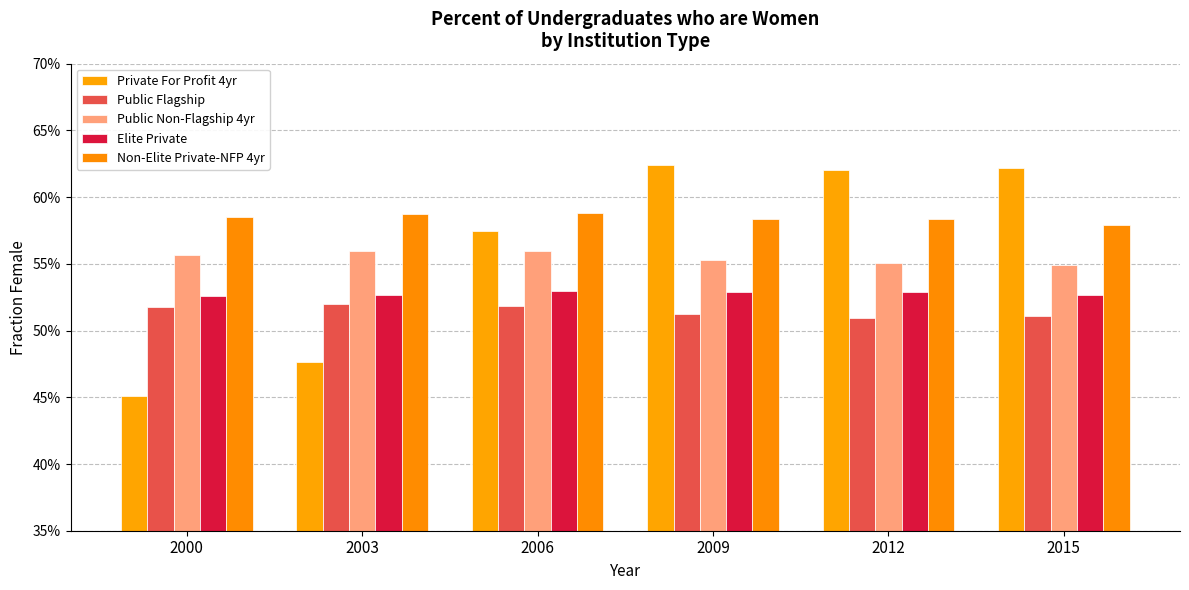

What is the lowest value of the Private For Profit 4yr series?

0.5